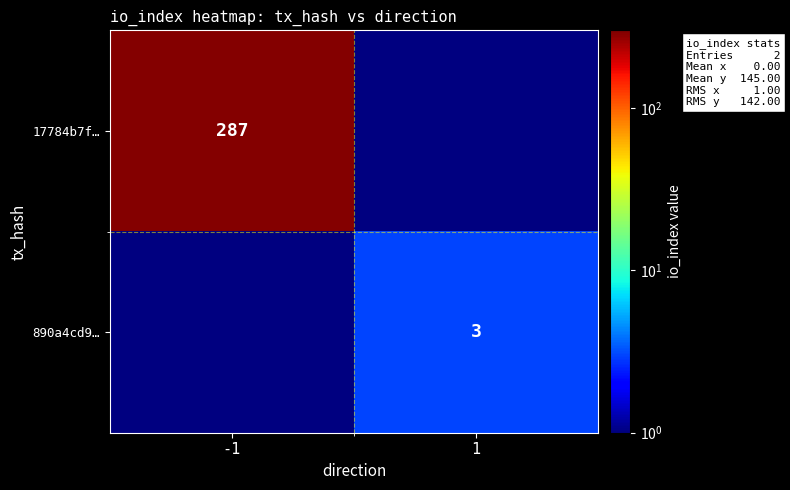

The value of 17784b7f… at -1 is 162. True or false?

False